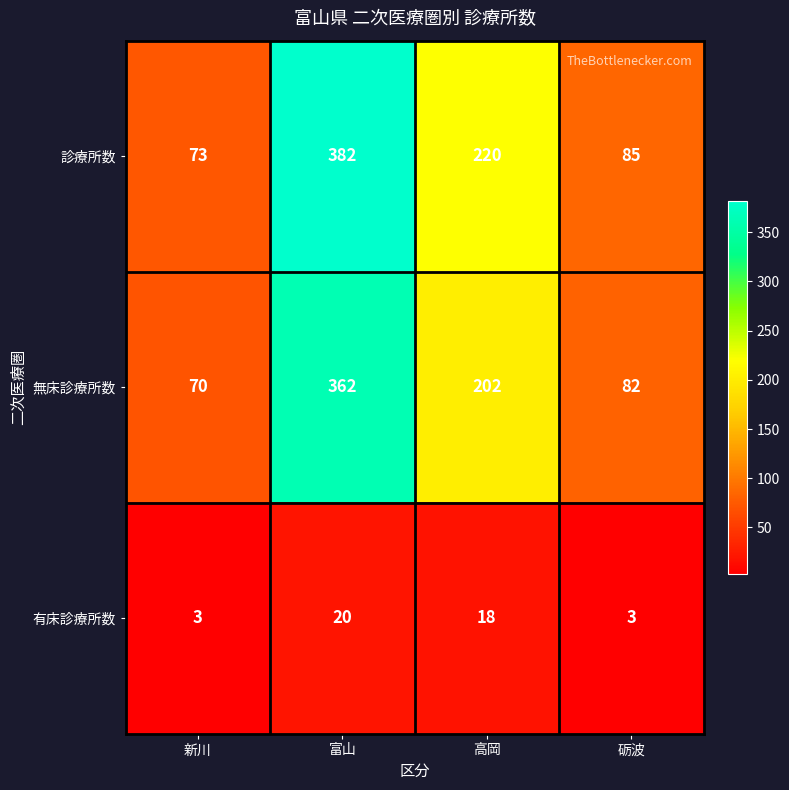

Reading left to right, what are all the values shown in this chart?

診療所数: 新川=73	富山=382	高岡=220	砺波=85
無床診療所数: 新川=70	富山=362	高岡=202	砺波=82
有床診療所数: 新川=3	富山=20	高岡=18	砺波=3